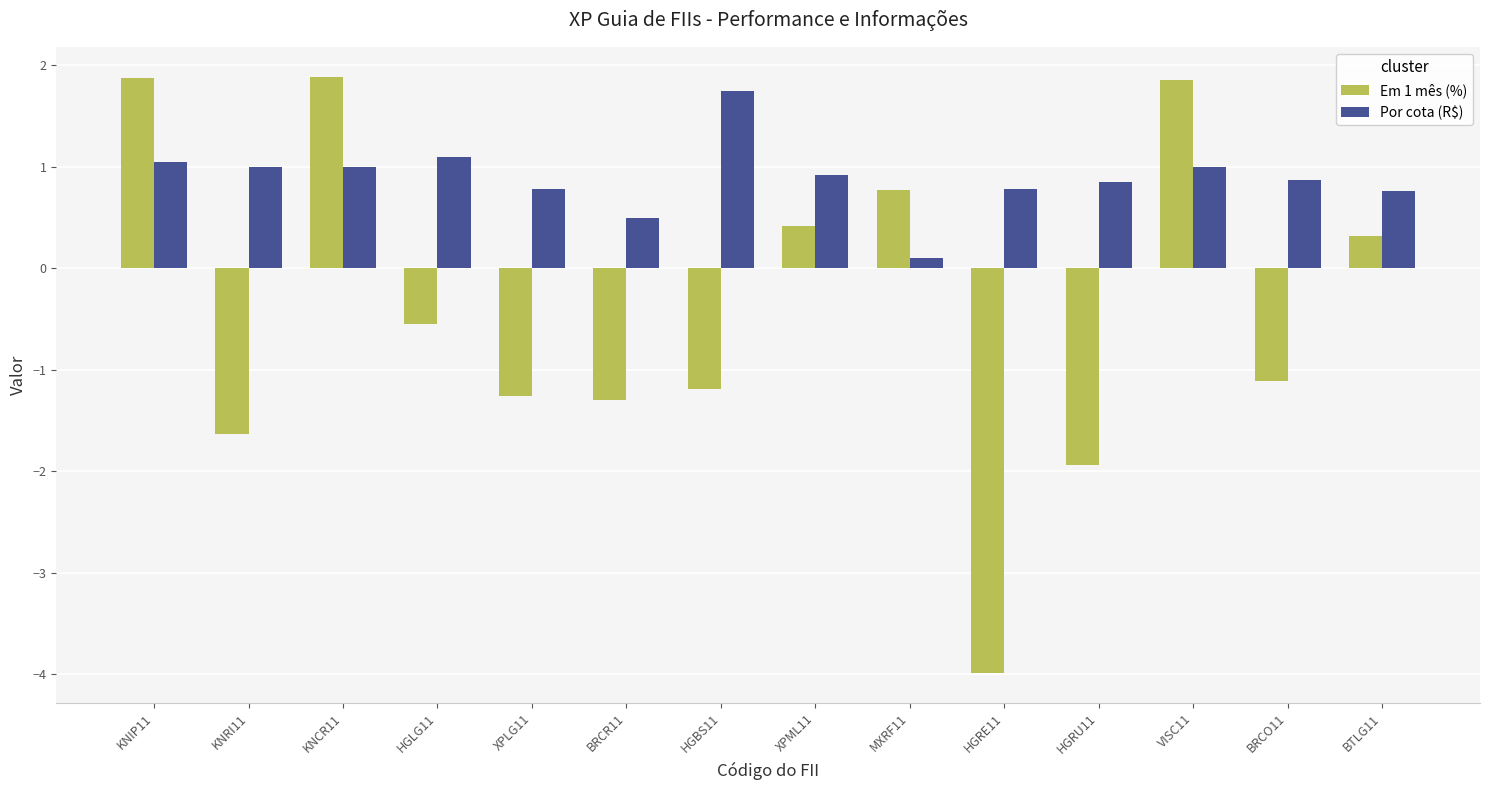

Which series has the largest total across all categories?

Por cota (R$)